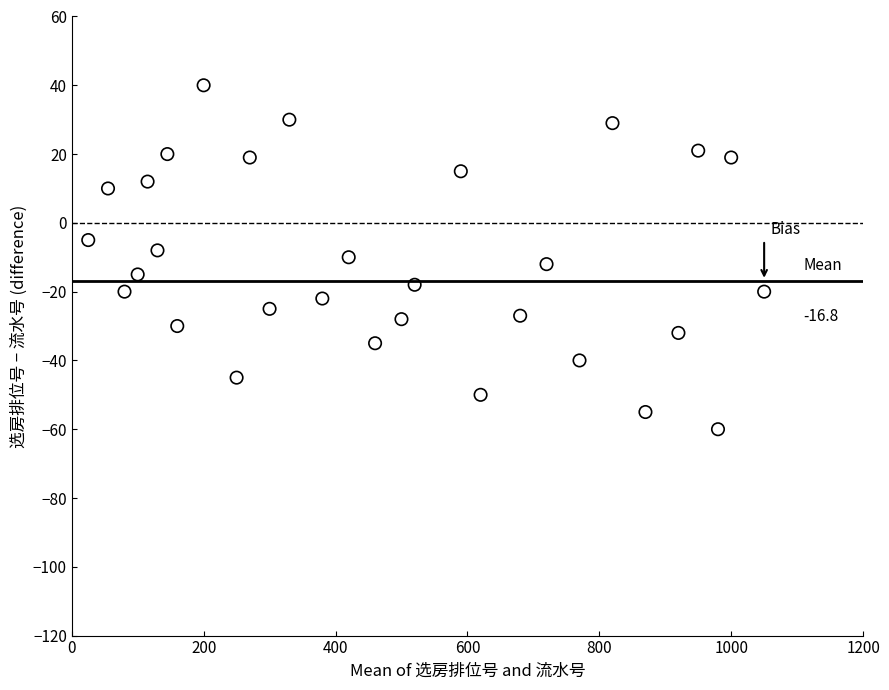

What is the range of X values (max minus min)?

1025